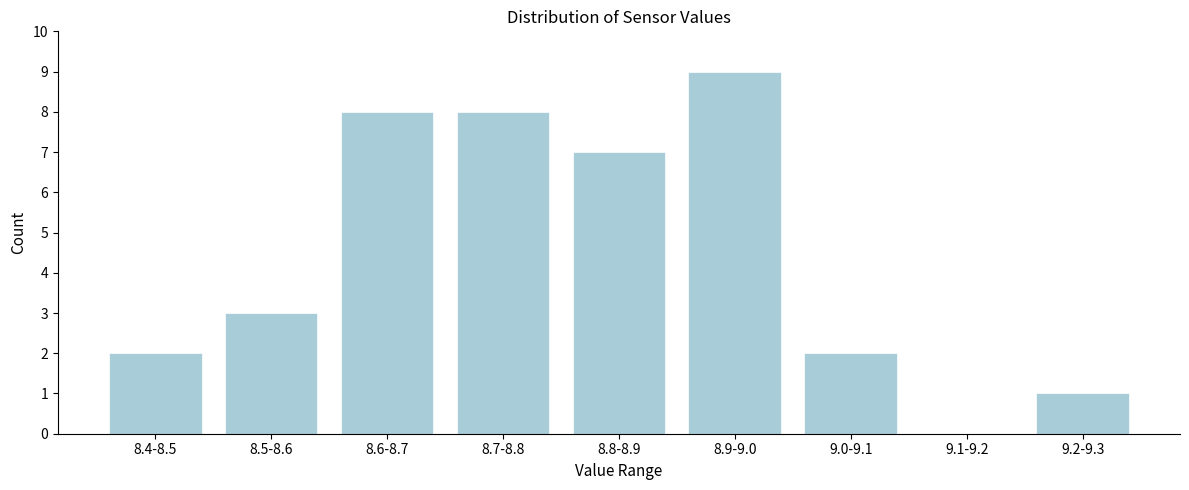

Reading left to right, what are all the values shown in this chart?

8.4-8.5=2	8.5-8.6=3	8.6-8.7=8	8.7-8.8=8	8.8-8.9=7	8.9-9.0=9	9.0-9.1=2	9.1-9.2=0	9.2-9.3=1